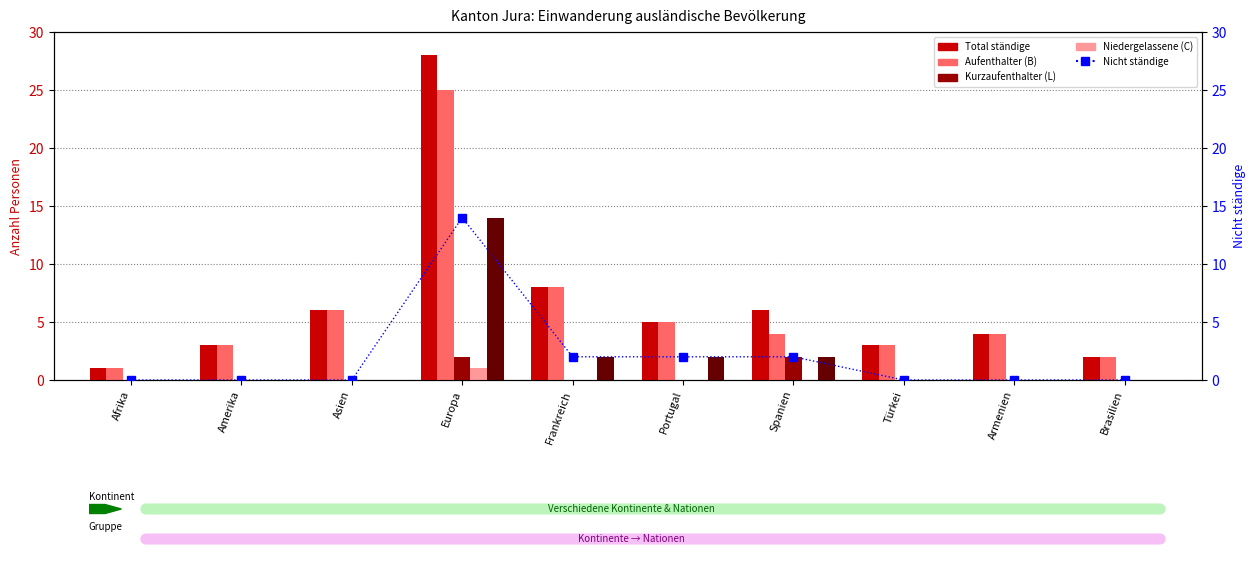

True or false: Total ständige has a value of 4 at Amerika.

False